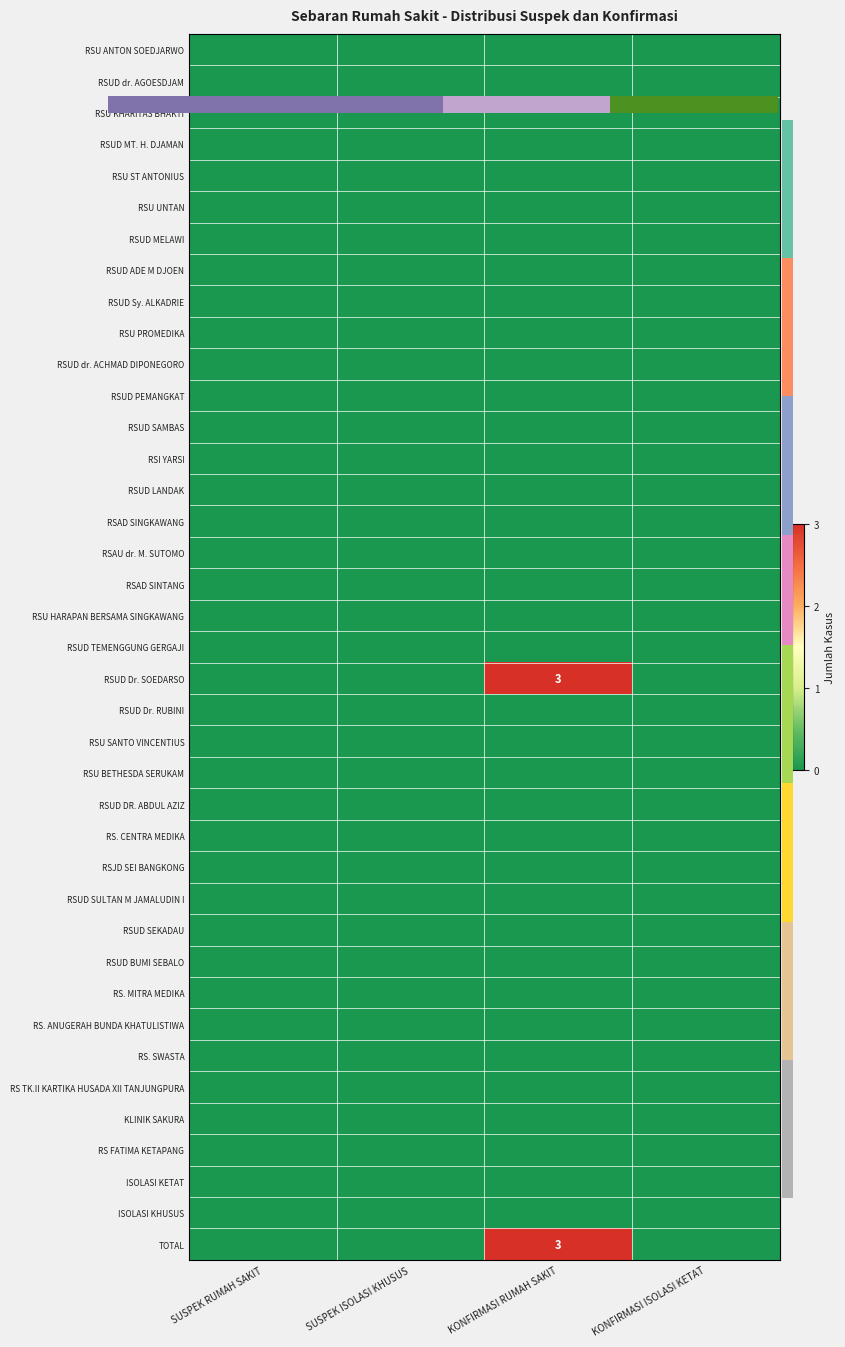

Is the value of RSAD SINGKAWANG at SUSPEK RUMAH SAKIT greater than the value of RSUD SAMBAS at SUSPEK ISOLASI KHUSUS?

No